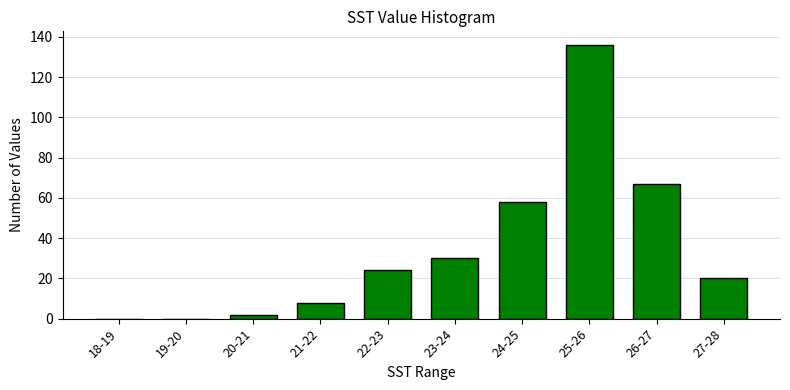

Reading left to right, transcribe all the data shown in this chart.

18-19=0	19-20=0	20-21=2	21-22=8	22-23=24	23-24=30	24-25=58	25-26=136	26-27=67	27-28=20